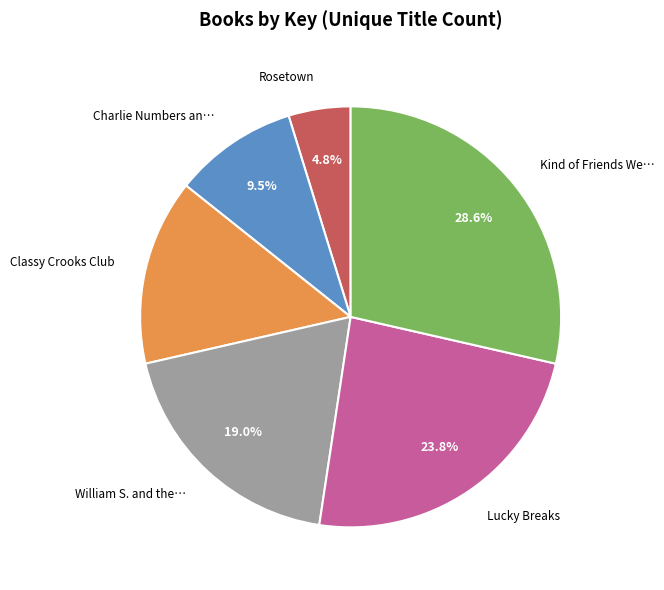

Is there any slice that represents more than half of the pie?

No